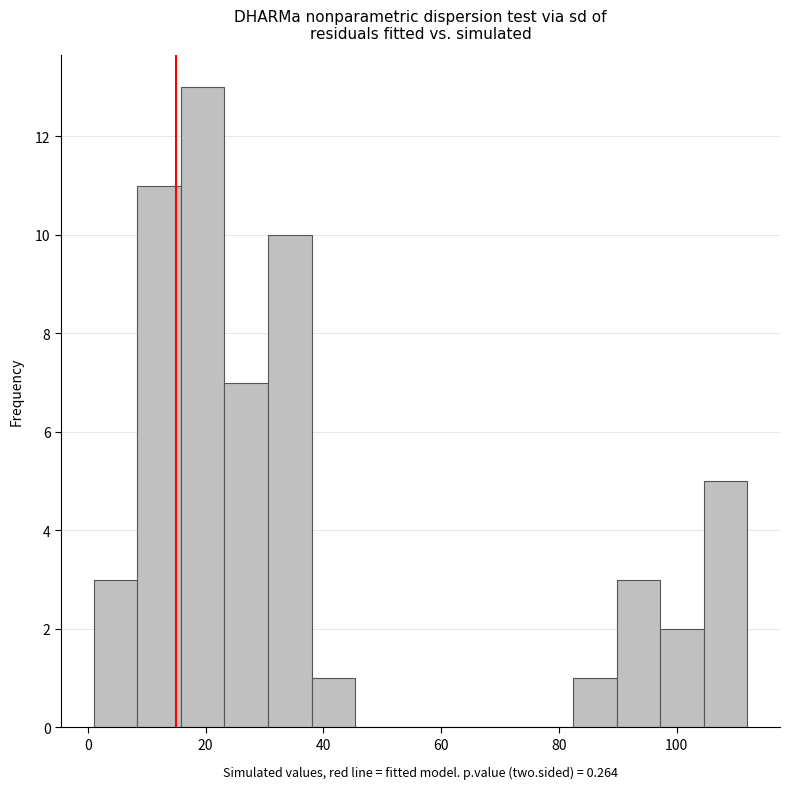

Around what value on the x-axis is the tallest bar? Give the approximate position of its centre, as read against the axis.

20